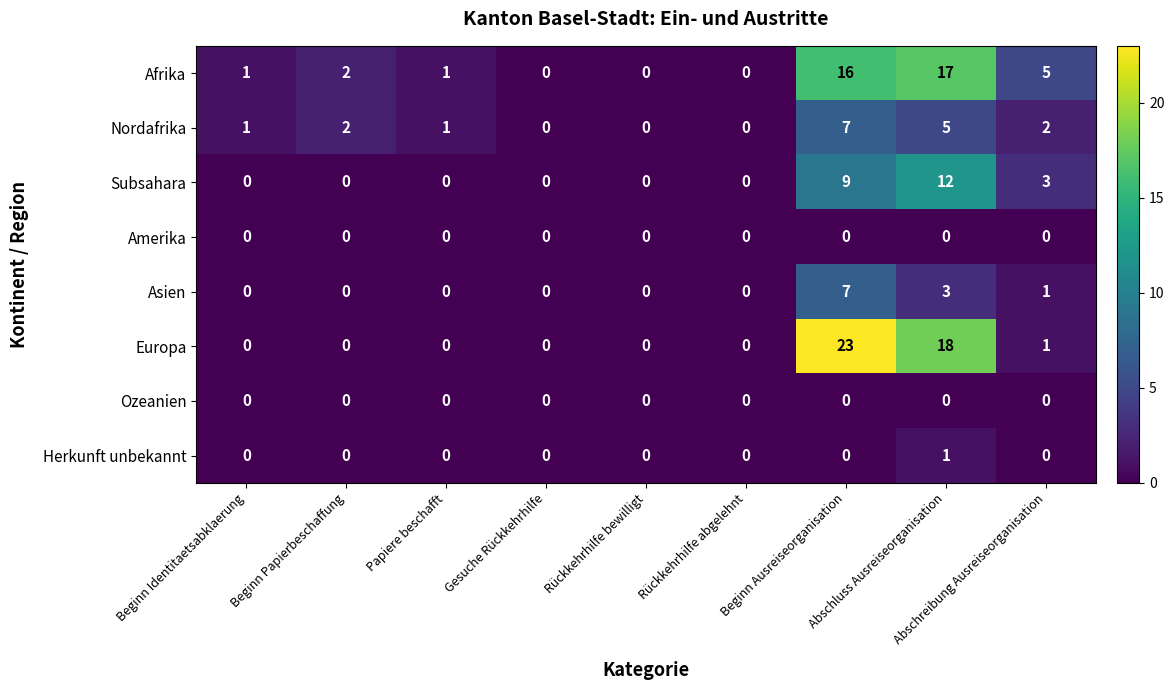

How many Herkunft unbekannt values are between 0 and 1?

9